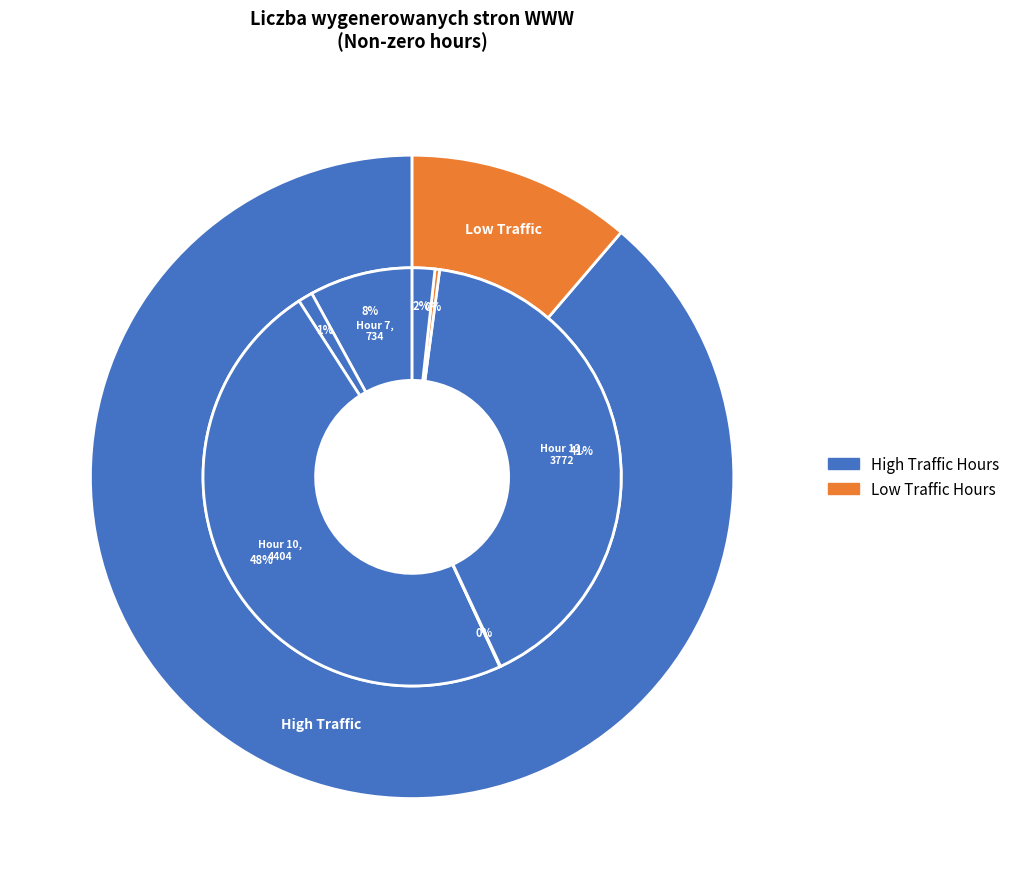

To the nearest percent, what is the average slice percentage?

12%